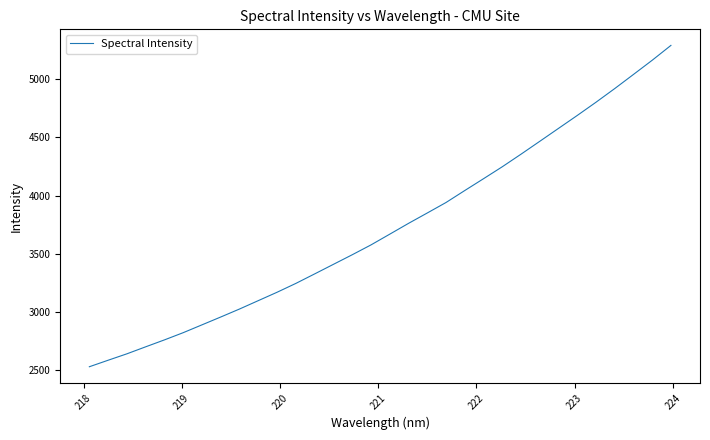

What is the maximum value shown in the chart?

5288.6